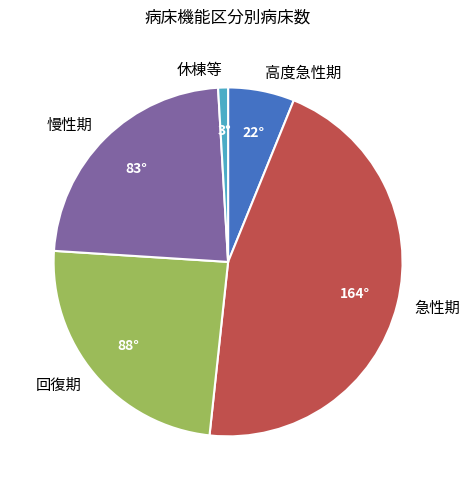

Is it true that 回復期 is 24% of the pie?

True